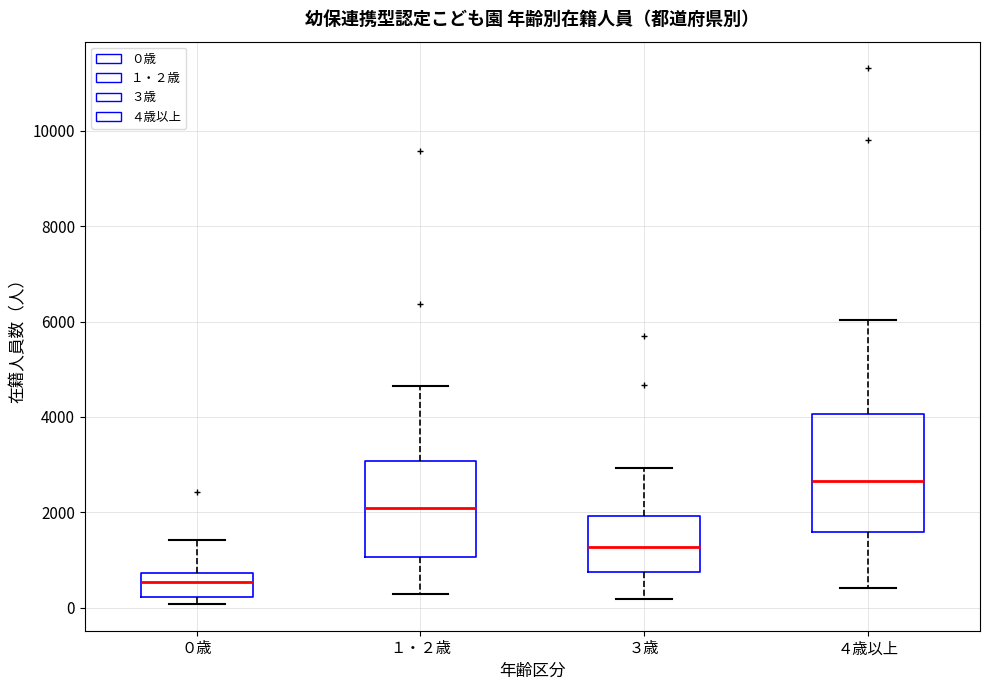

Reading left to right, transcribe this box plot: for each box, give where its median line is, the range the box spans, and where its two whiskers end, as read against the y-axis. The values are not printed on the chart, so give them approximately, as read against the axis.

０歳: median 600, box 200 to 800, whiskers 0 to 1400
１・２歳: median 2000, box 1000 to 3000, whiskers 200 to 4600
３歳: median 1200, box 800 to 2000, whiskers 200 to 3000
４歳以上: median 2600, box 1600 to 4000, whiskers 400 to 6000